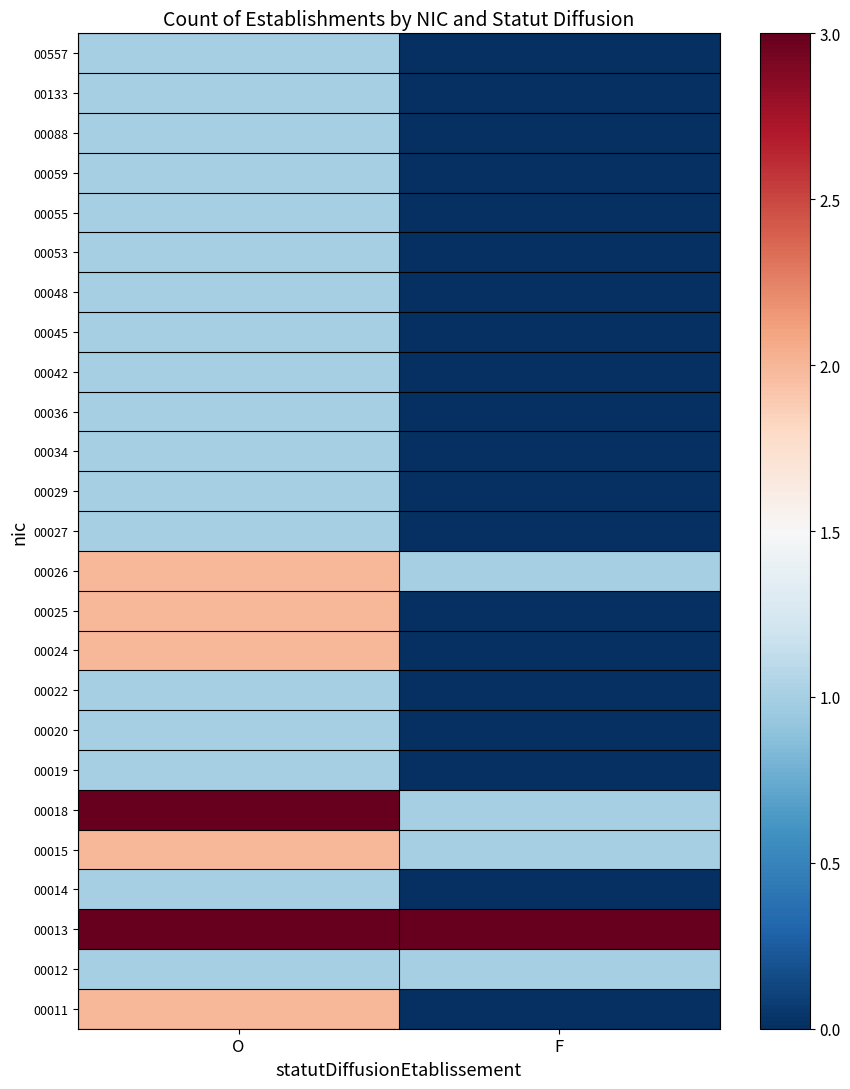

Which category has the highest value across all series?

O